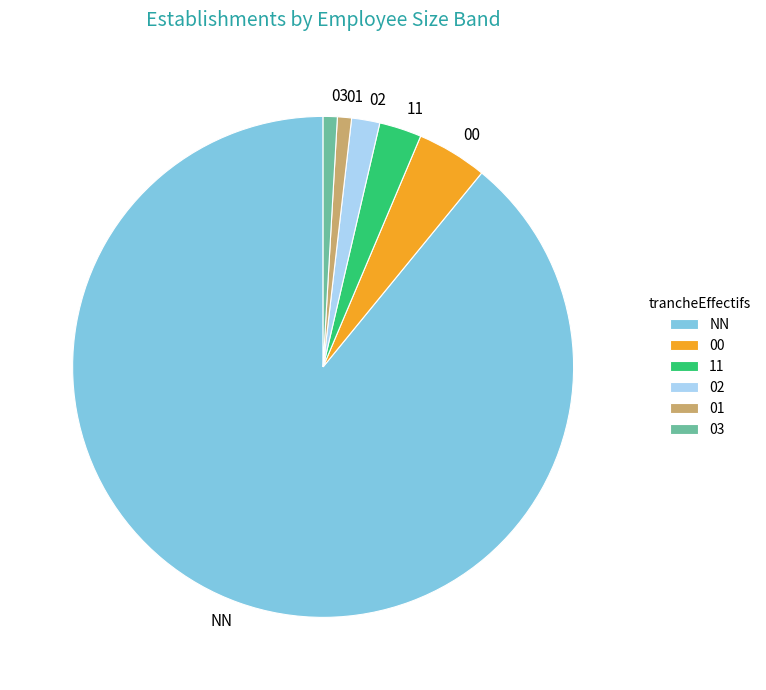

Between 00 and NN, which is larger?

NN